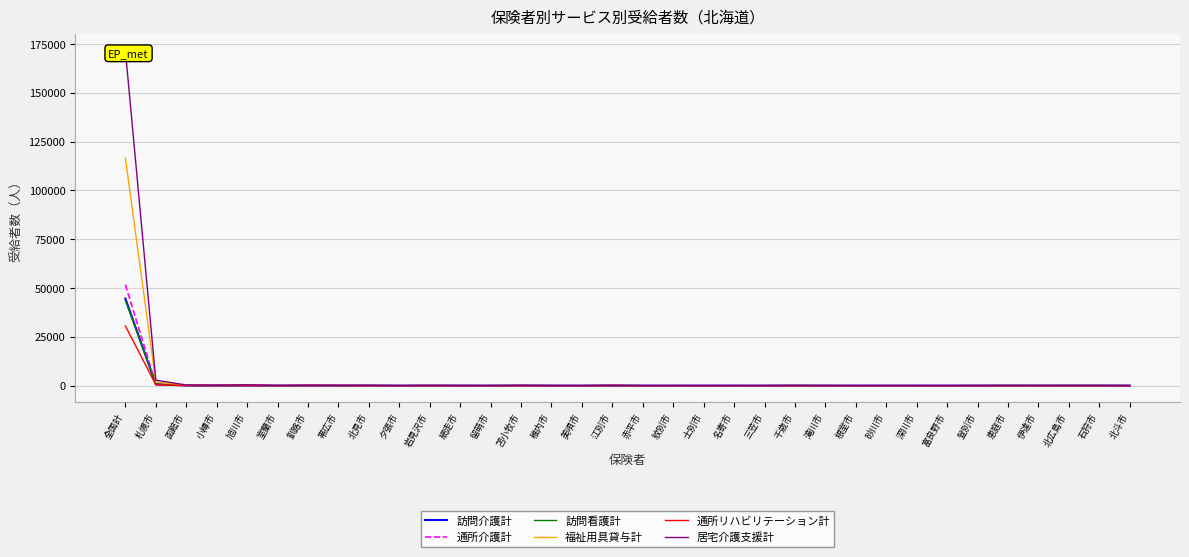

At how many categories does at least one series exceed 4057?

1